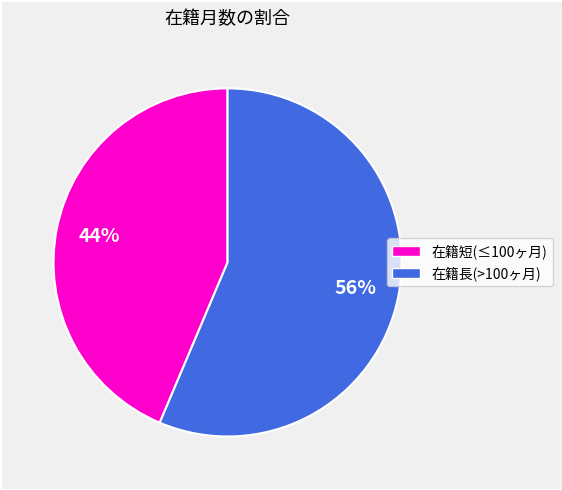

Is there a majority slice in this chart?

Yes